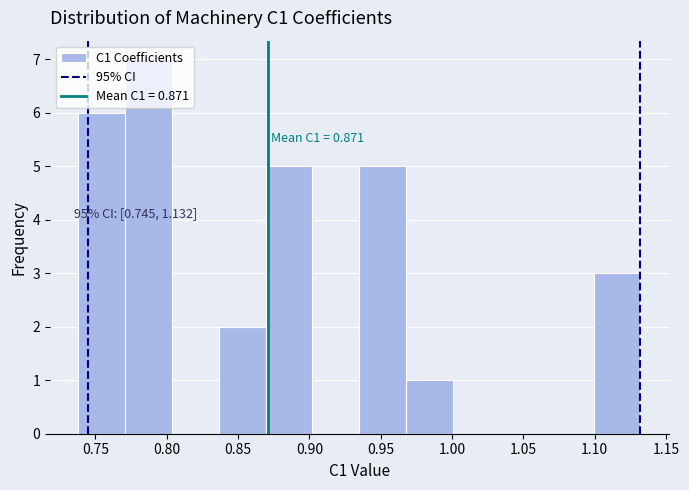

Over which range of the x-axis is the bar tallest?

0.770 to 0.805